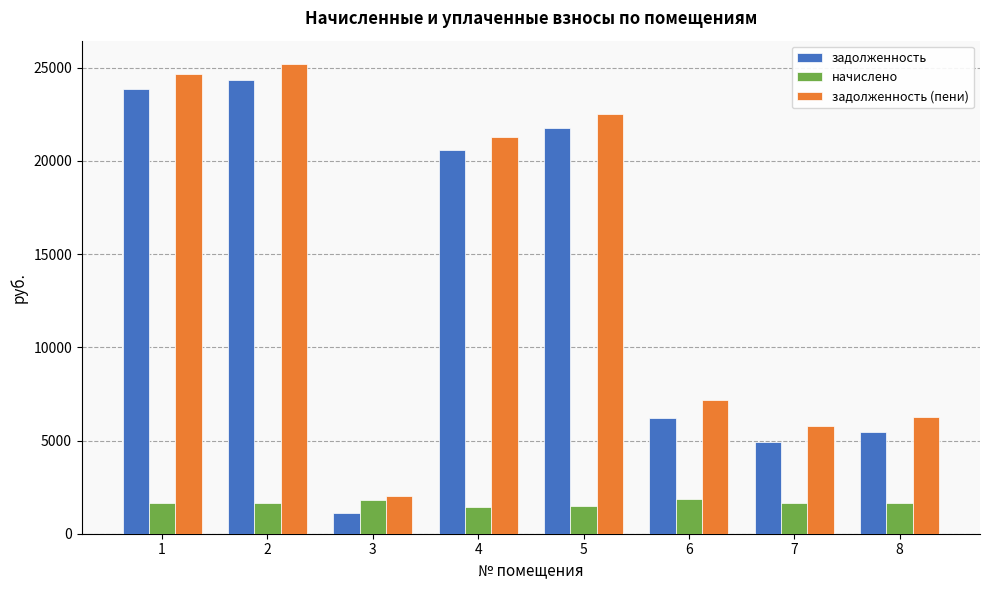

Which series has the largest range (max minus min)?

задолженность